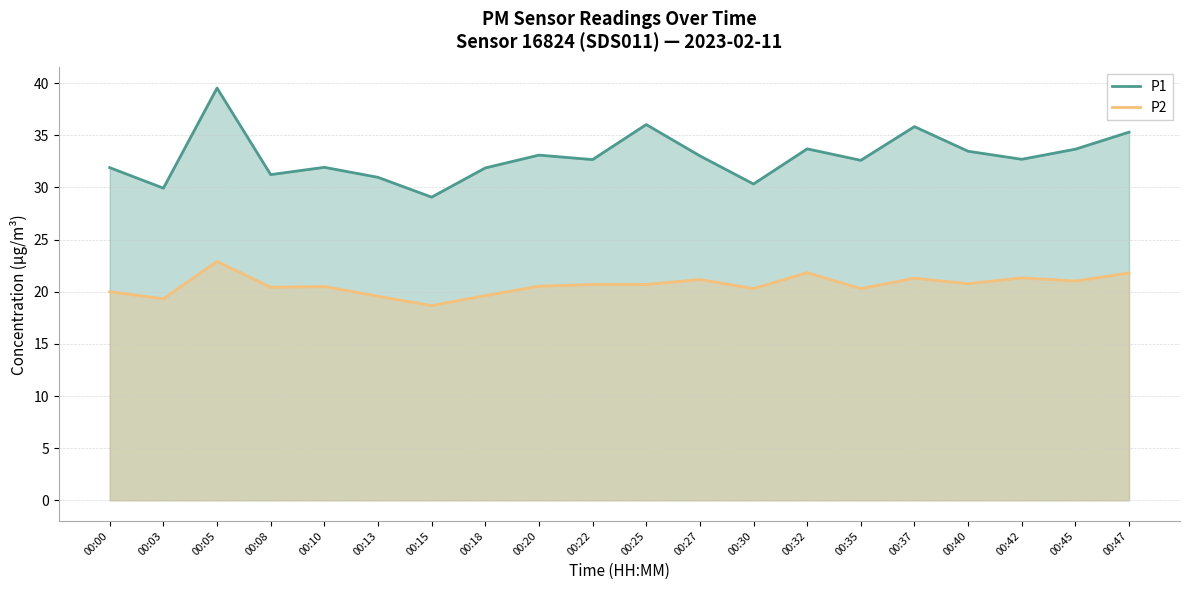

What is the spread (max minus min) of values at 00:22?

12.0